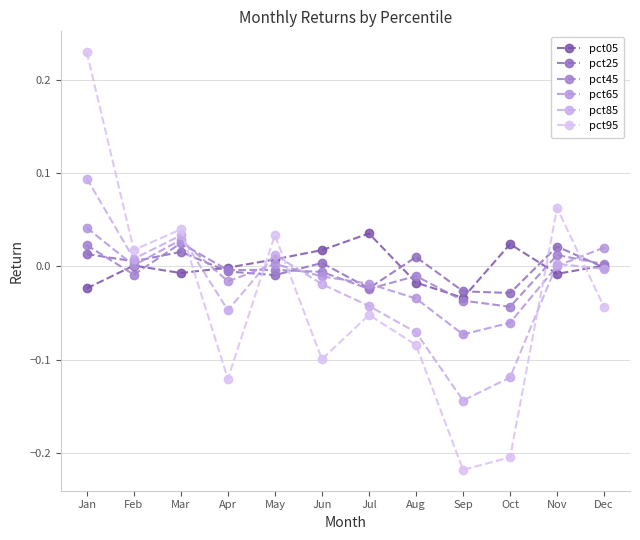

Is it true that pct05 equals 0.0 at Oct?

True